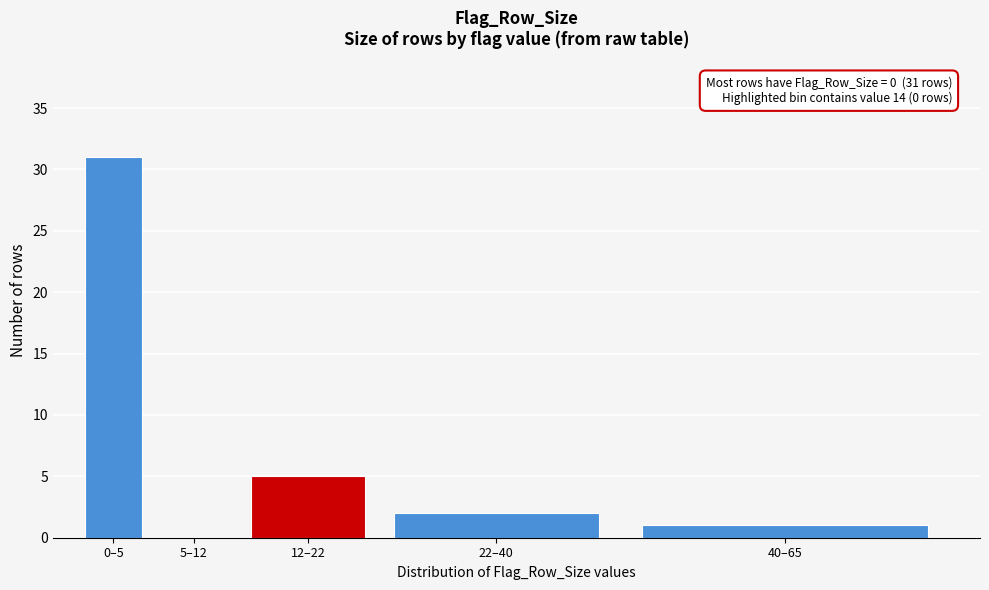

Reading right to left, list all the values displayed in this chart.

40–65=1	22–40=2	12–22=5	5–12=0	0–5=31